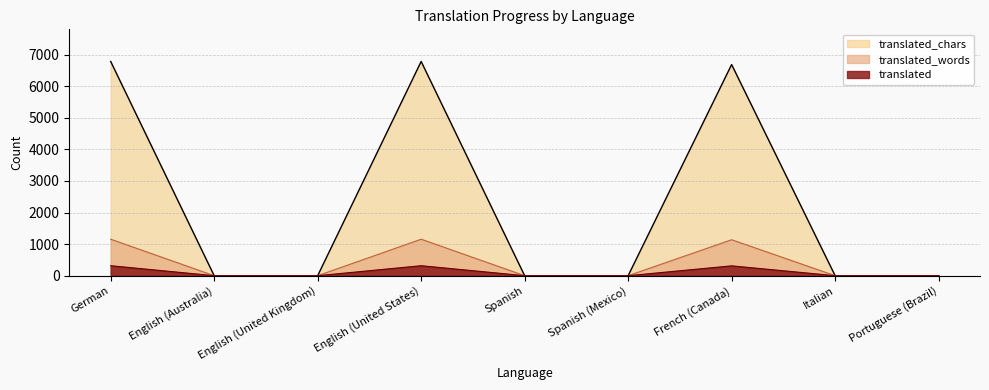

Reading left to right, what are all the values shown in this chart?

translated: 316	0	0	316	0	0	312	0	0
translated_words: 1155	0	0	1155	0	0	1138	0	0
translated_chars: 6782	0	0	6782	0	0	6684	0	0